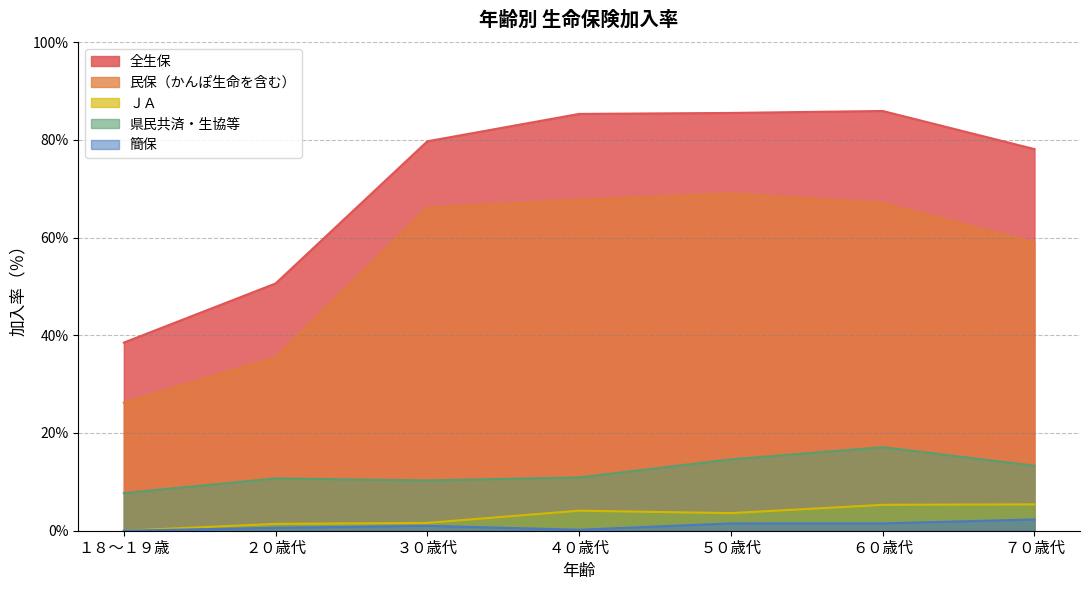

Is it true that 県民共済・生協等 equals 10.3 at ３０歳代?

True